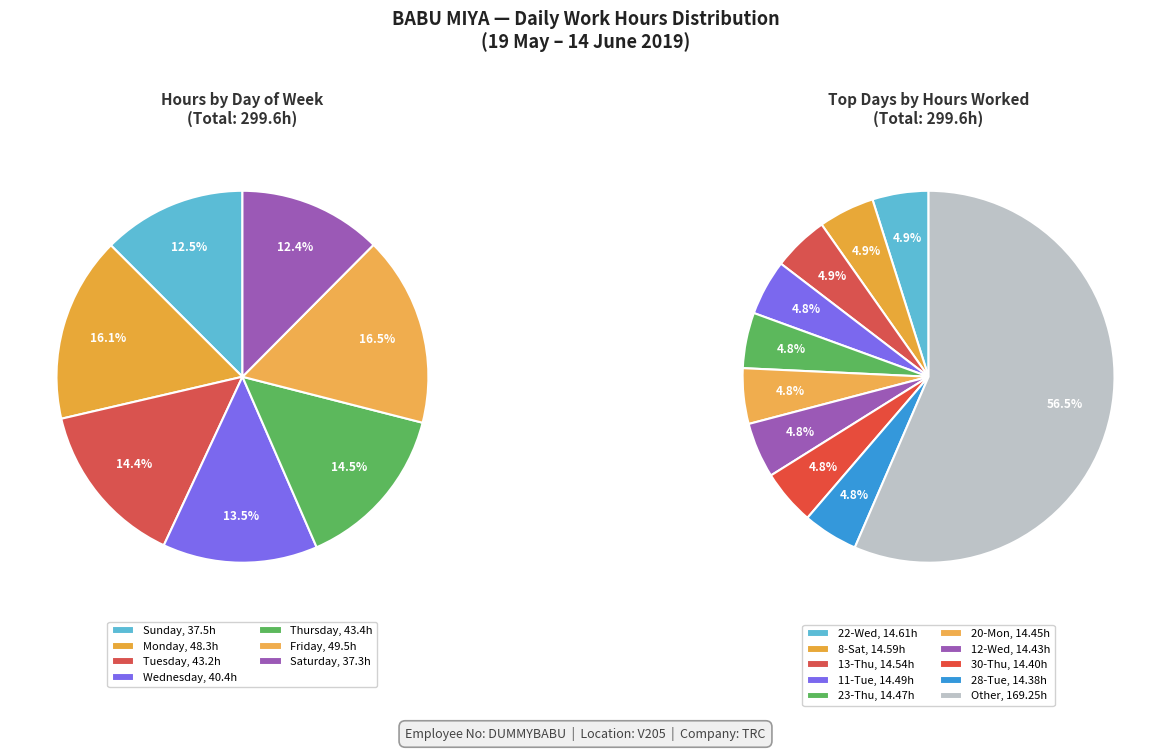

To the nearest percent, what is the combined percentage of 27-Mon and 26-Sun?

7%